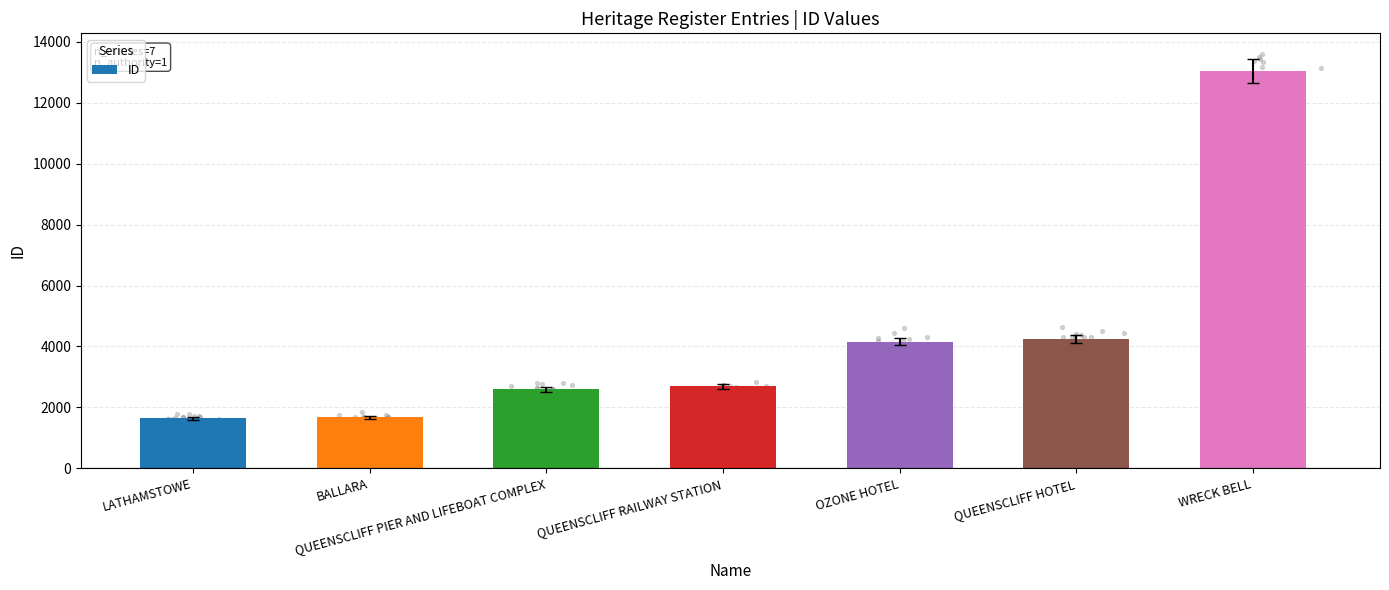

Which has a higher value, QUEENSCLIFF PIER AND LIFEBOAT COMPLEX or QUEENSCLIFF HOTEL?

QUEENSCLIFF HOTEL